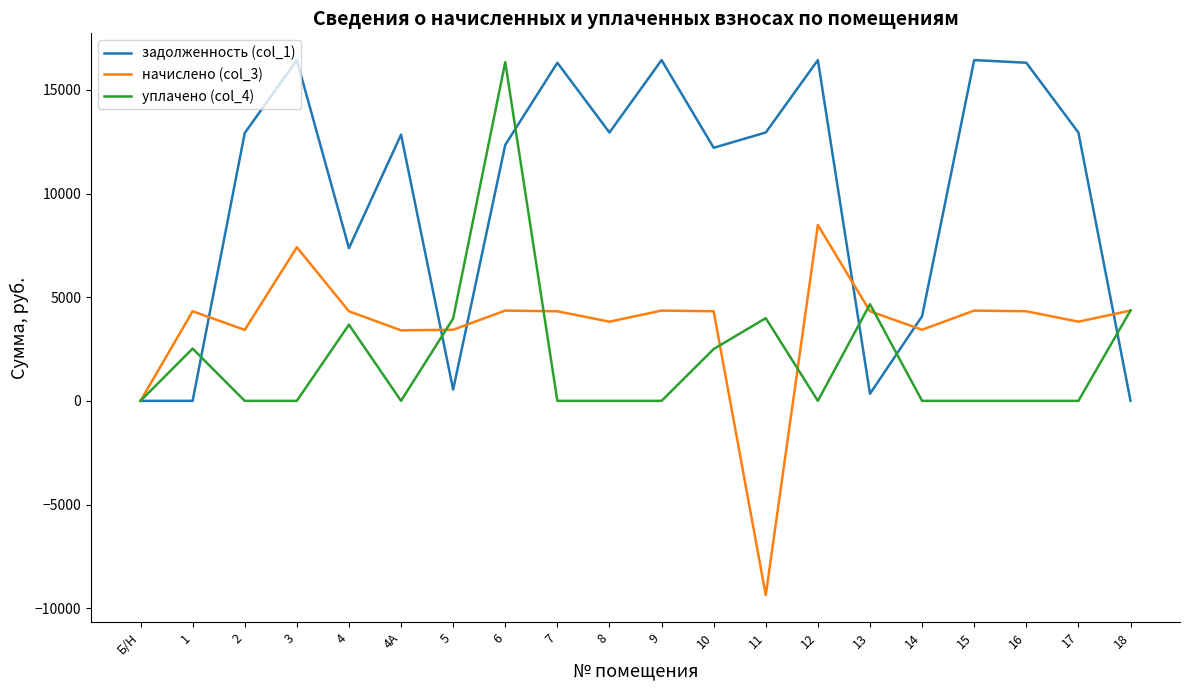

True or false: задолженность (col_1) has a value of 7365.4 at 4.

True